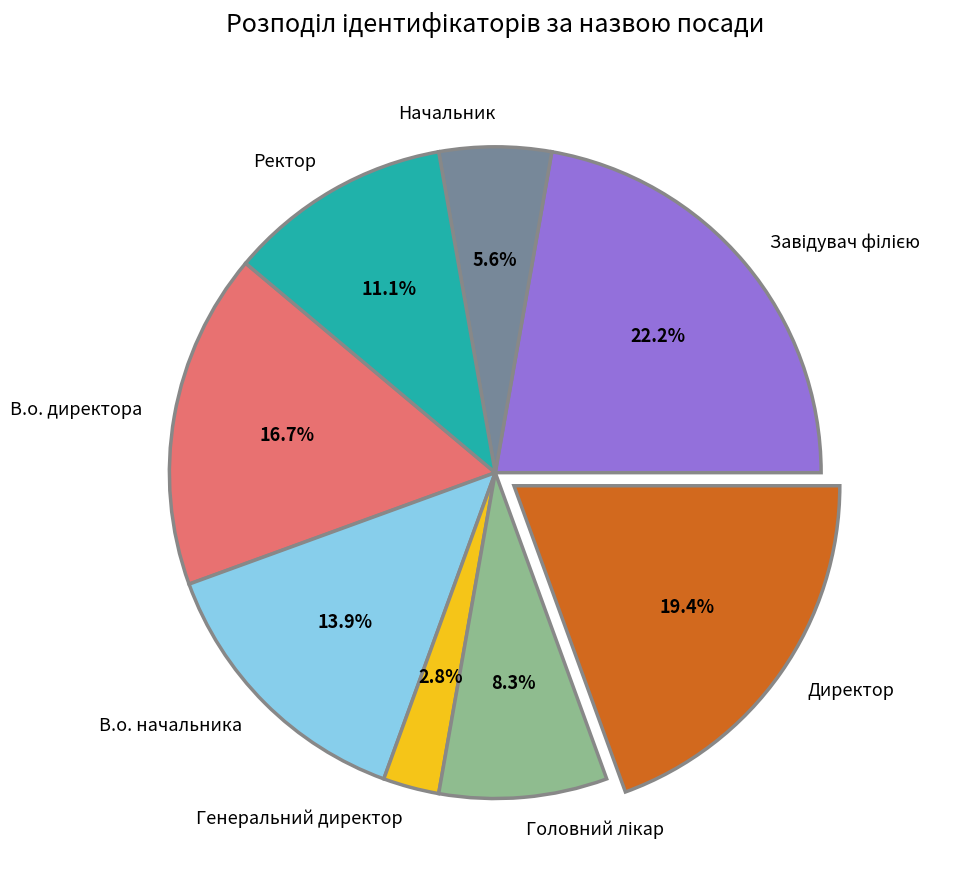

Is Начальник the majority of the pie?

No